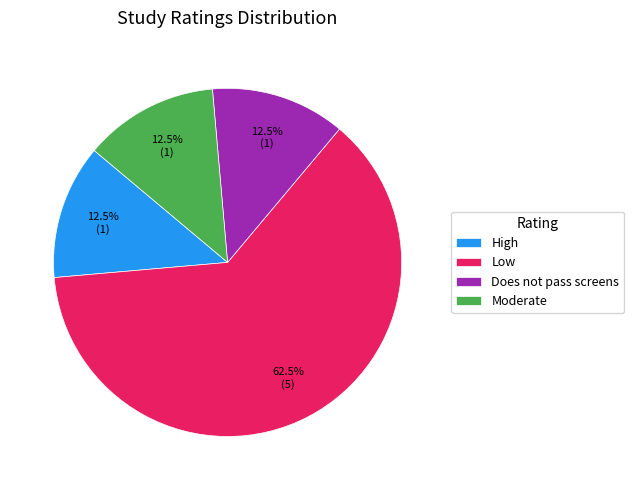

What is the majority slice?

Low